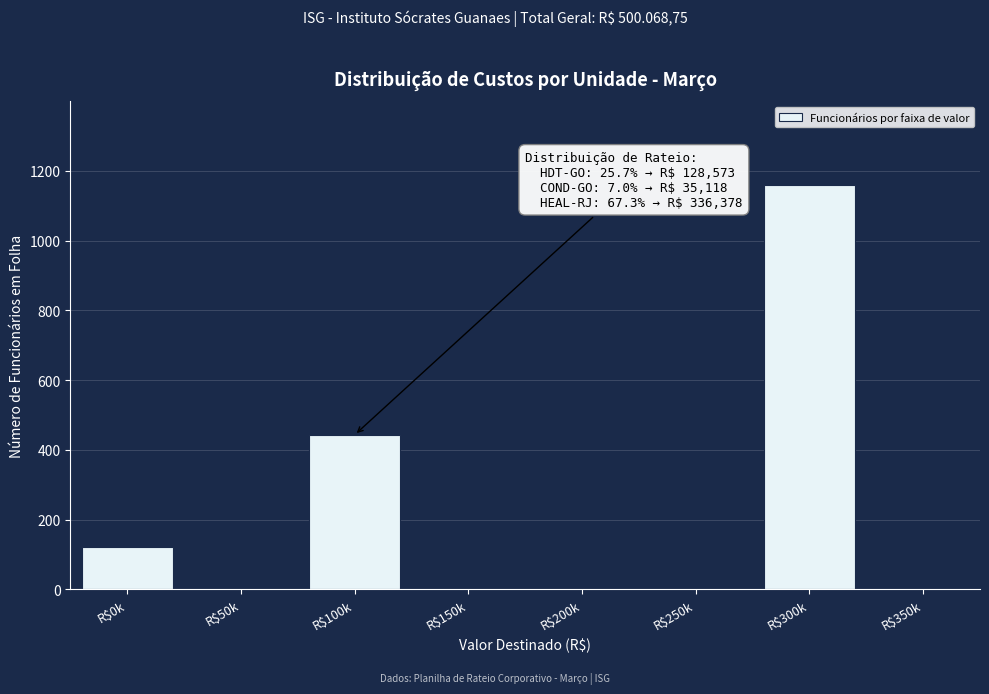

Is it true that the value at R$150k is 0?

True